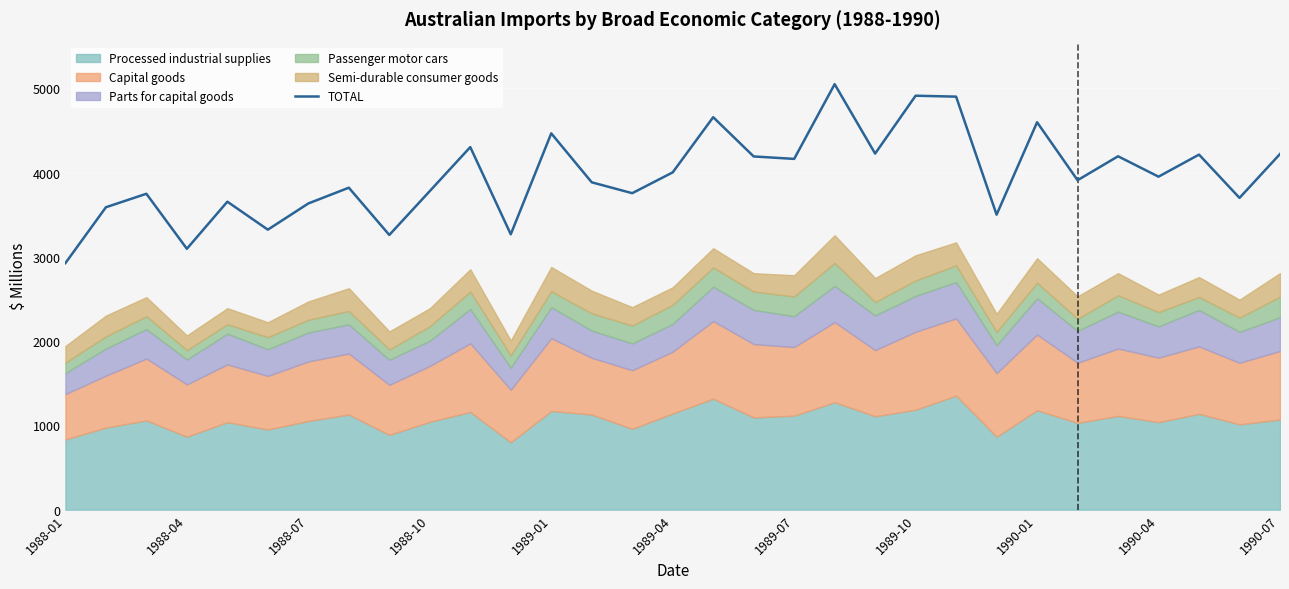

True or false: the data has more than 2 interior local peaks.

True